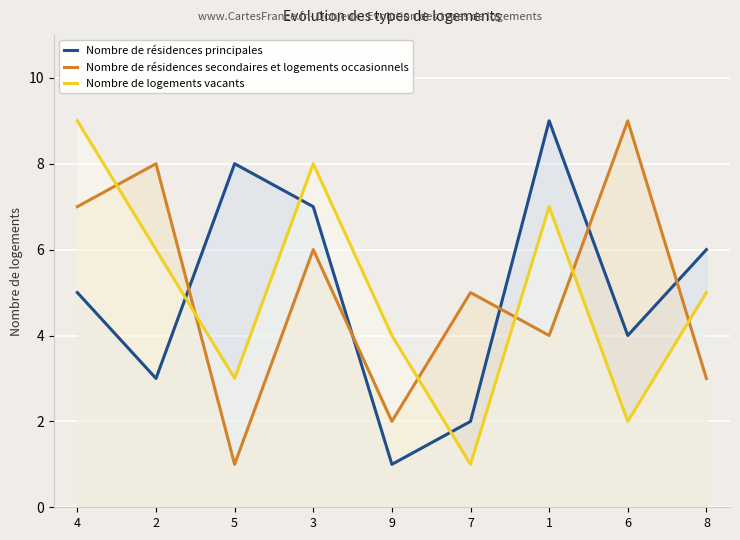

What position from the right is 7?

4